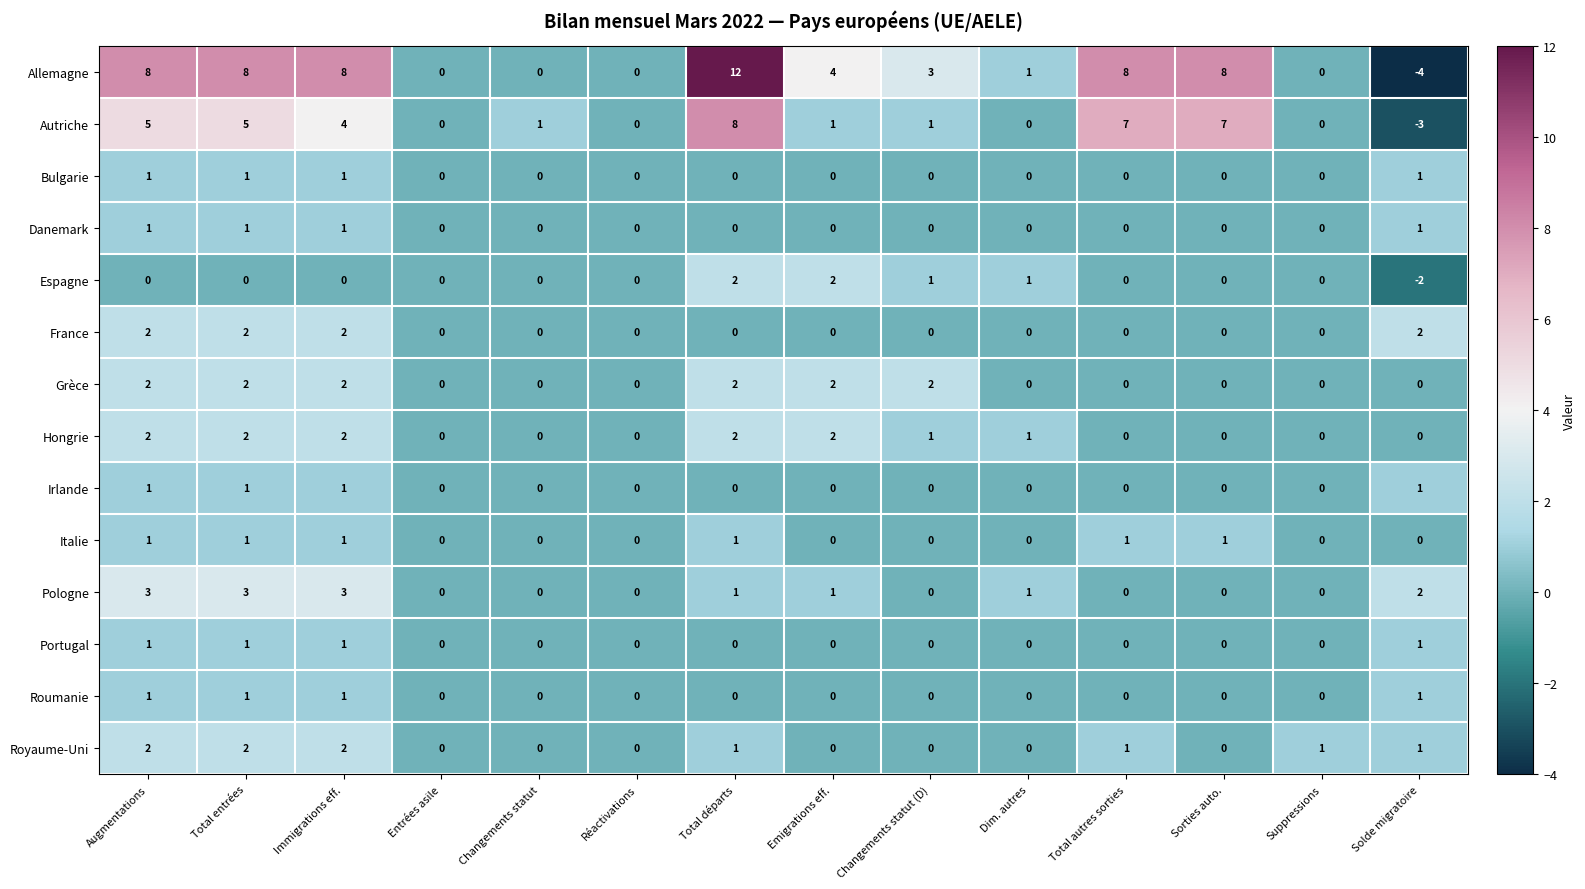

What is the difference between the highest and lowest values at Dim. autres?

1